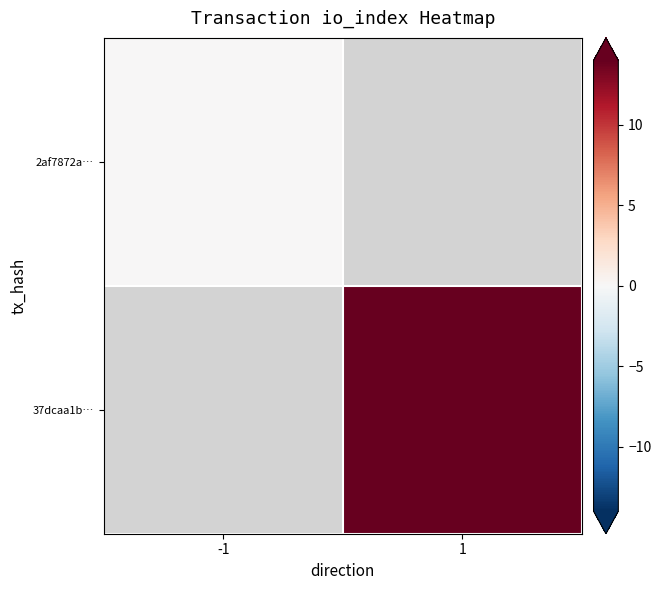

Where is 2af7872a… nearest to the value 0?

-1